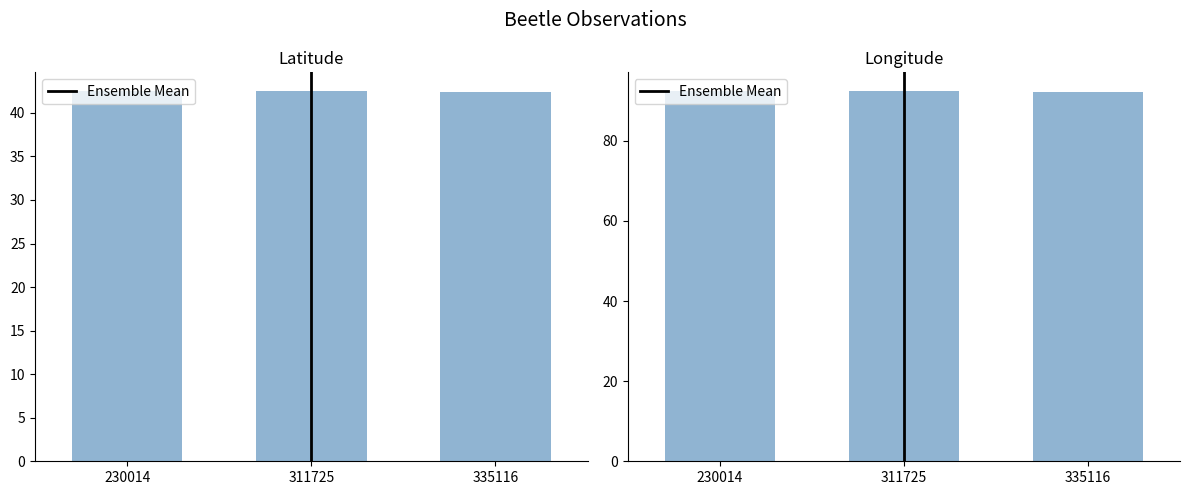

Which series has the widest spread of values?

Longitude